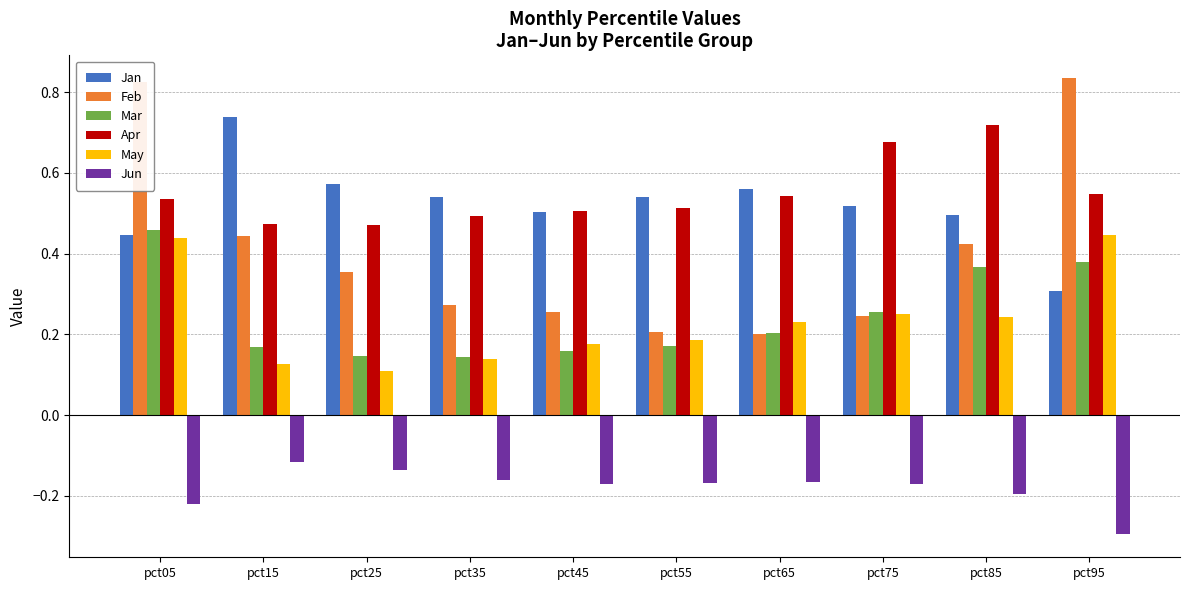

What is the total value across all series at pct25?

1.5